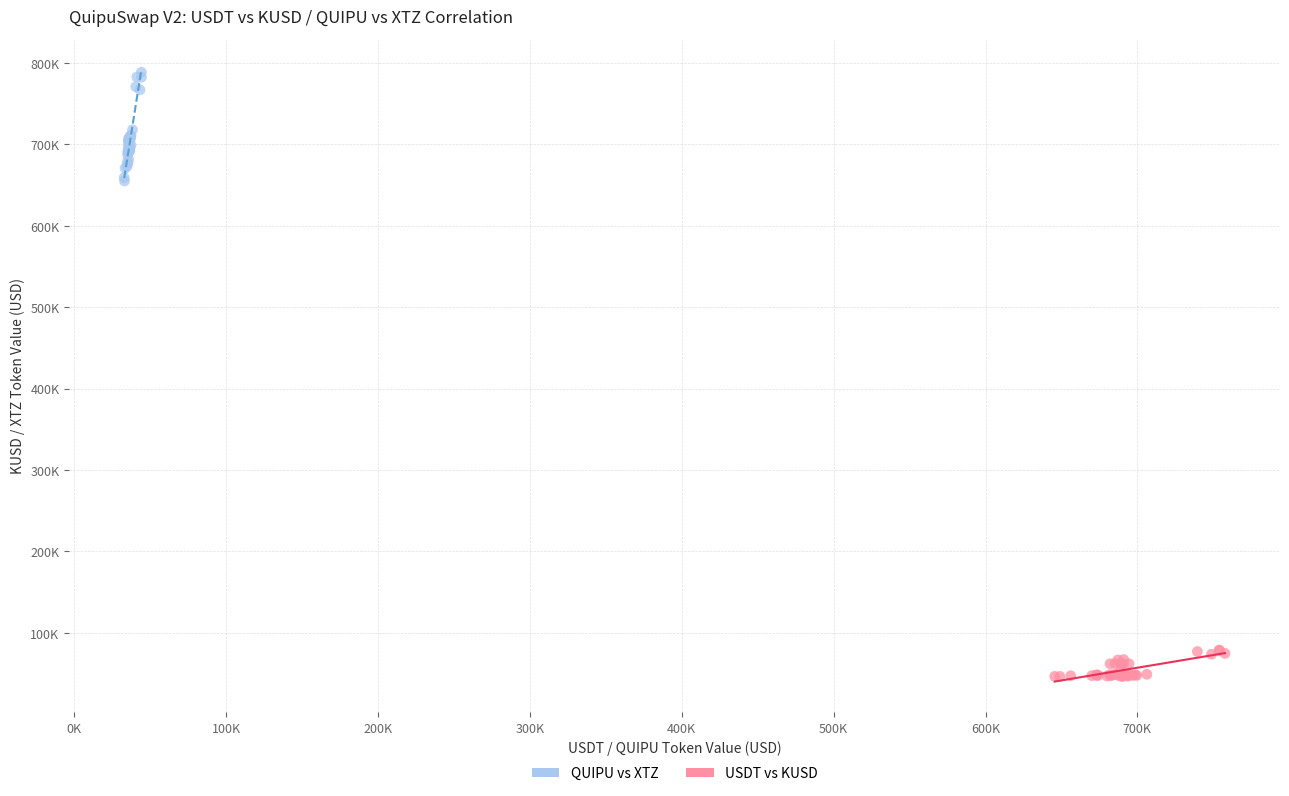

What are all the series names shown in the legend?

QUIPU vs XTZ, USDT vs KUSD